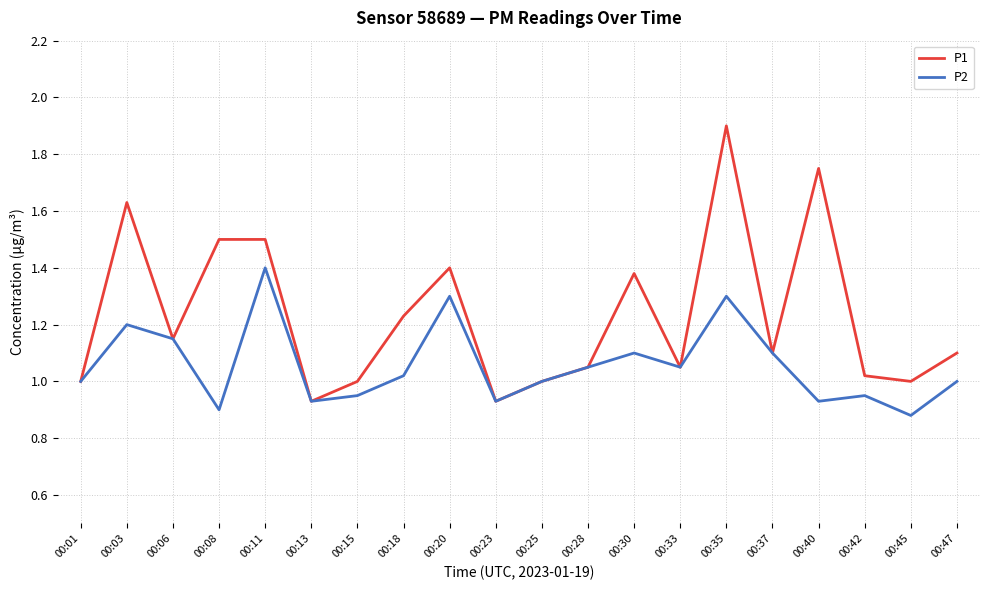

Which series has the widest spread of values?

P1